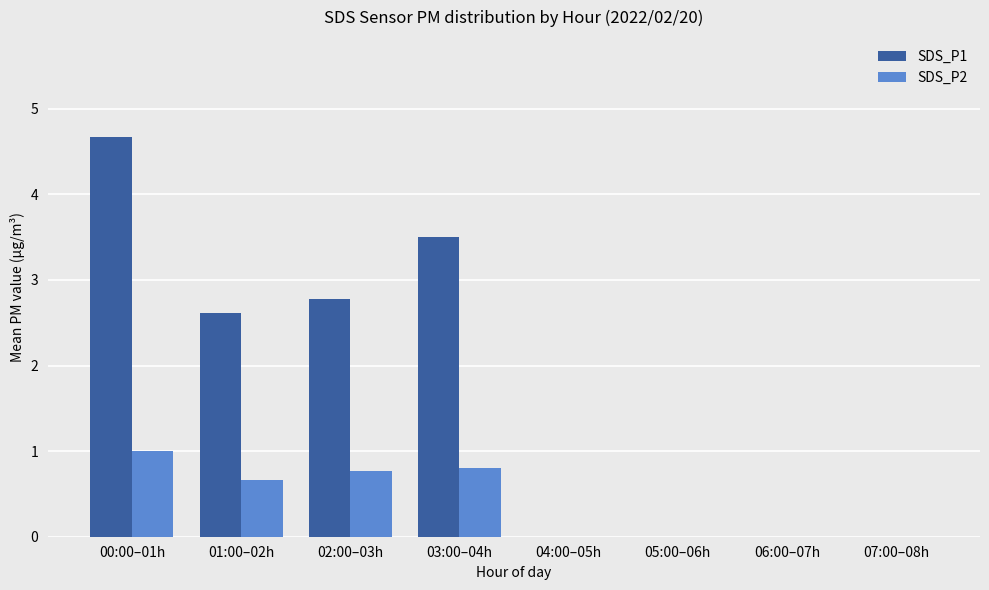

What is the difference between the SDS_P1 values at 02:00–03h and 03:00–04h?

0.7